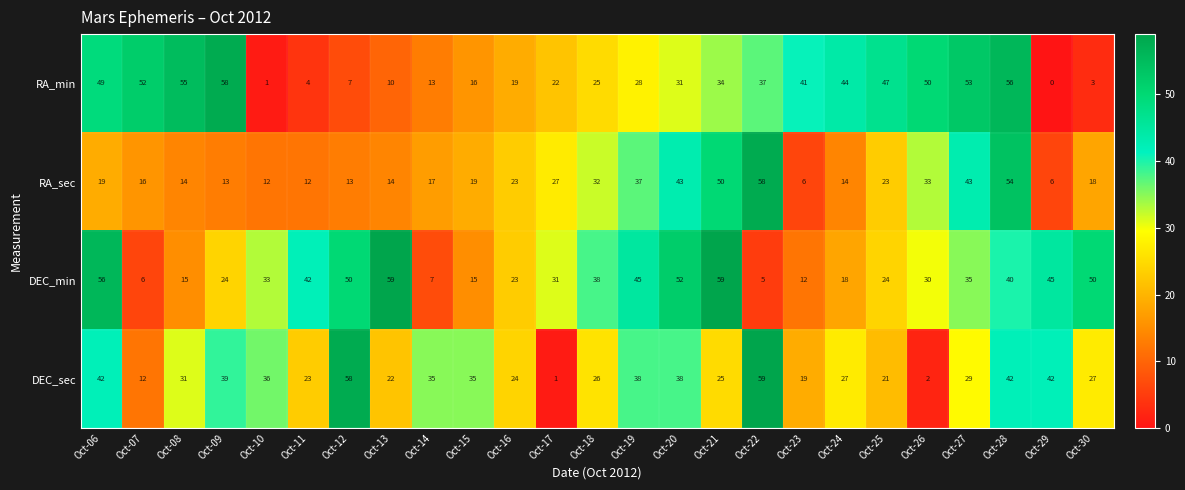

Which category has the lowest value across all series?

Oct-29